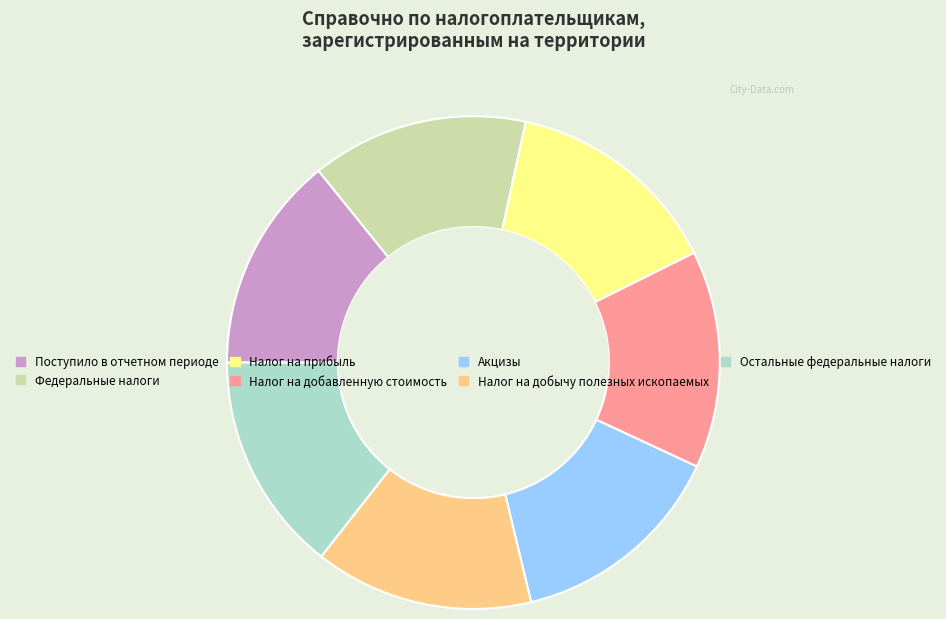

The Акцизы slice represents 22% of the pie. True or false?

False